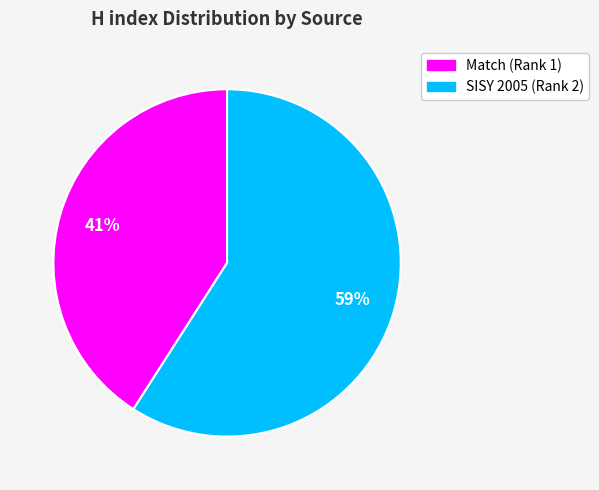

How many segments does this pie chart have?

2